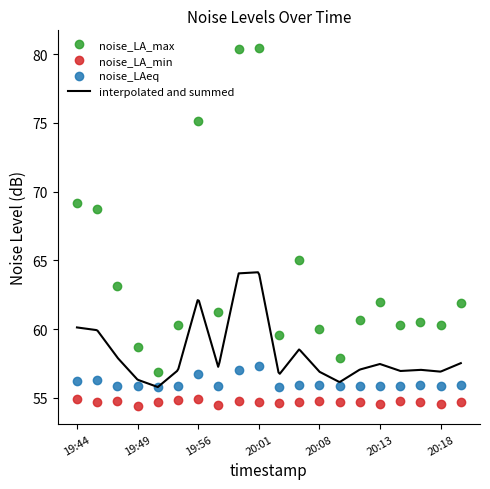

What is the total value across all series at 20:13?

172.4